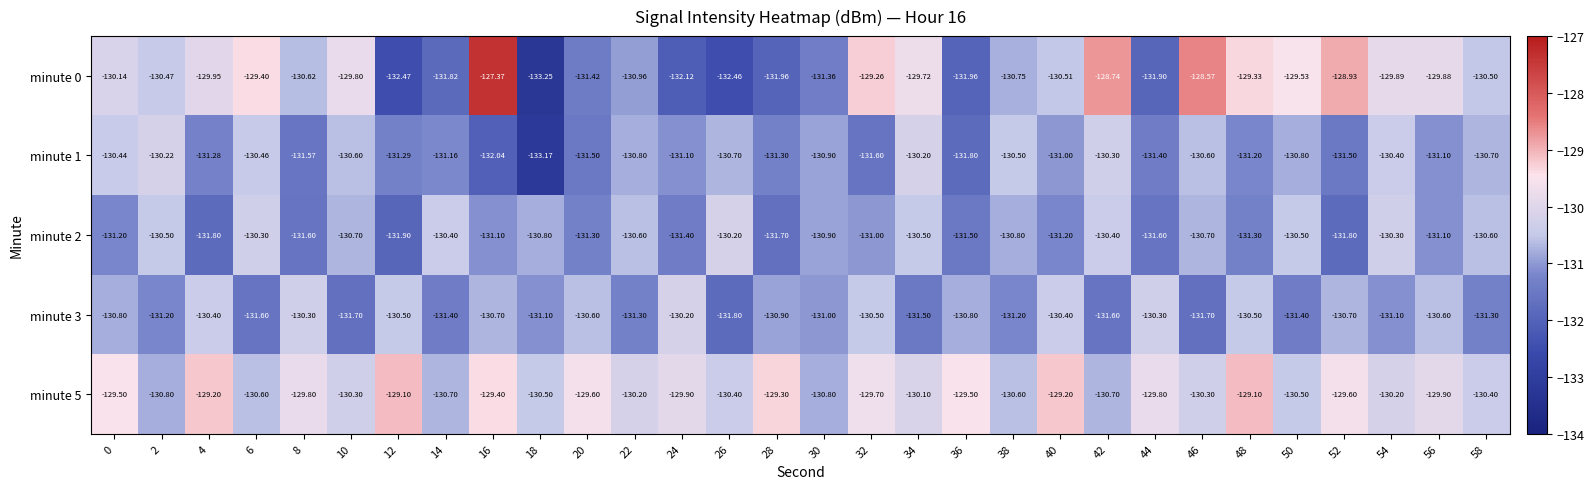

Is the value of minute 2 at 0 greater than the value of minute 1 at 28?

Yes